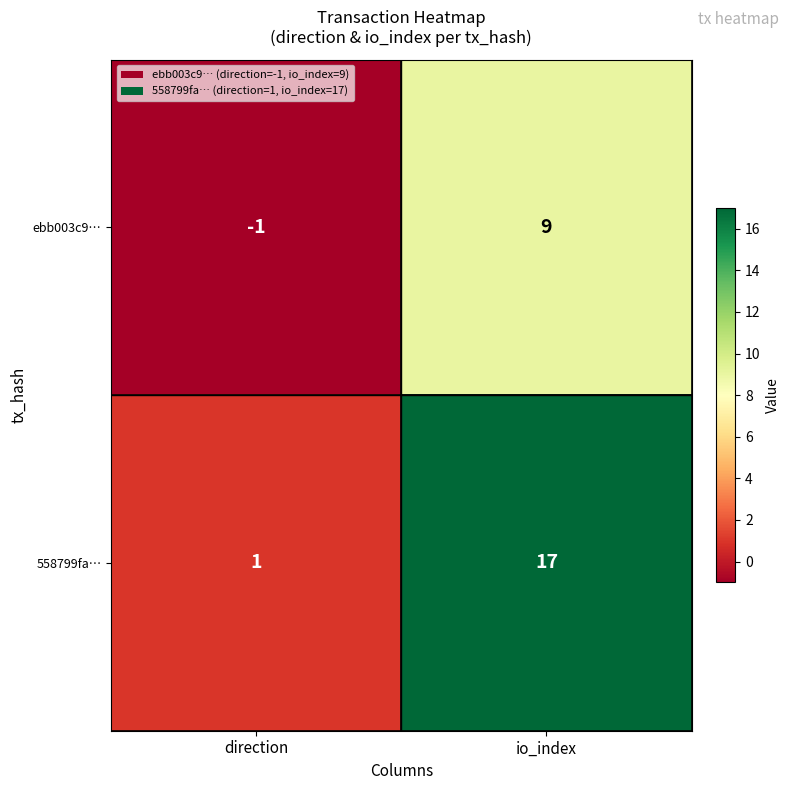

Which series has the largest range (max minus min)?

558799fa…